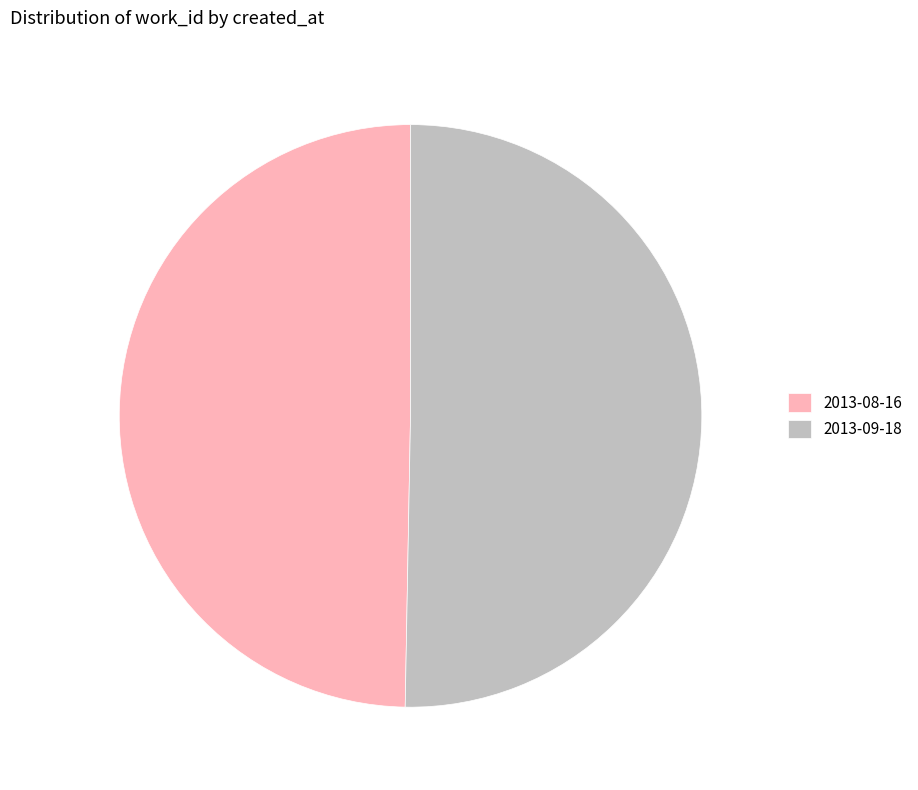

The 2013-08-16 slice represents 40% of the pie. True or false?

False